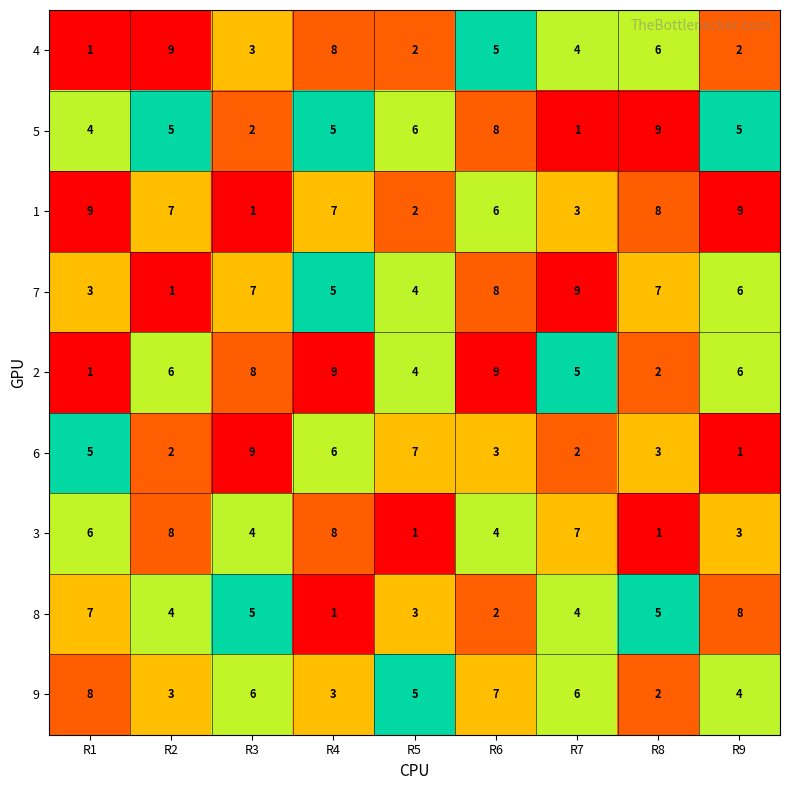

What is the smallest value displayed?

1